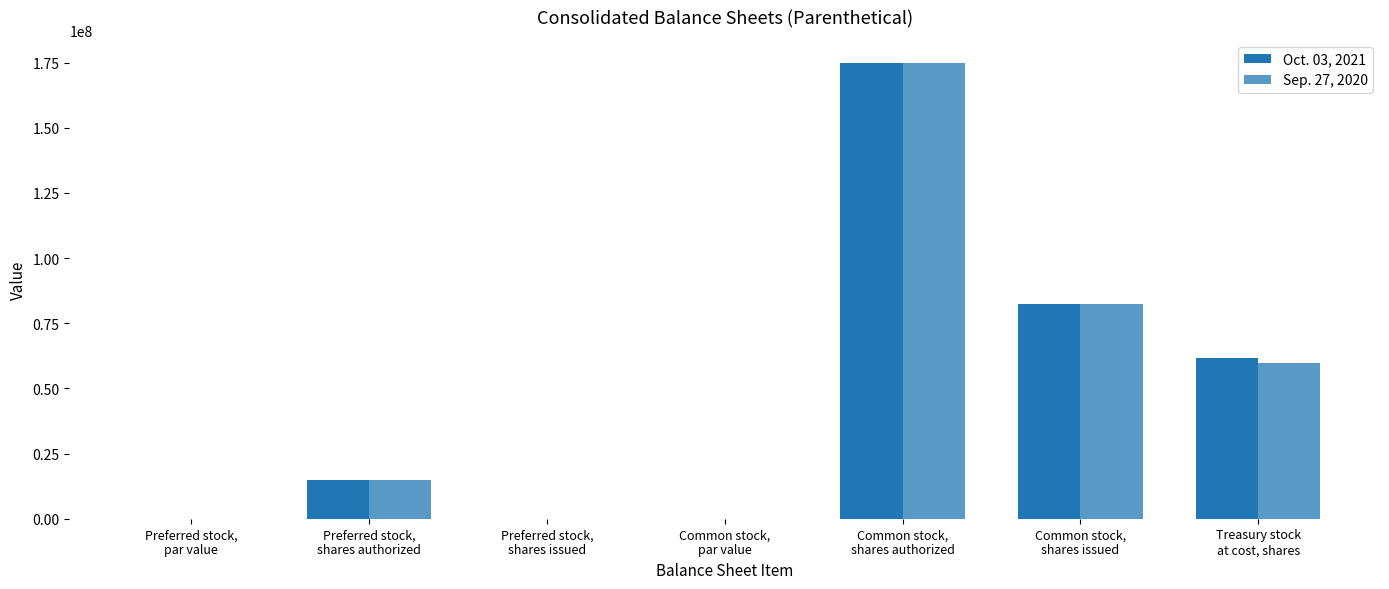

How many groups of bars are there?

7